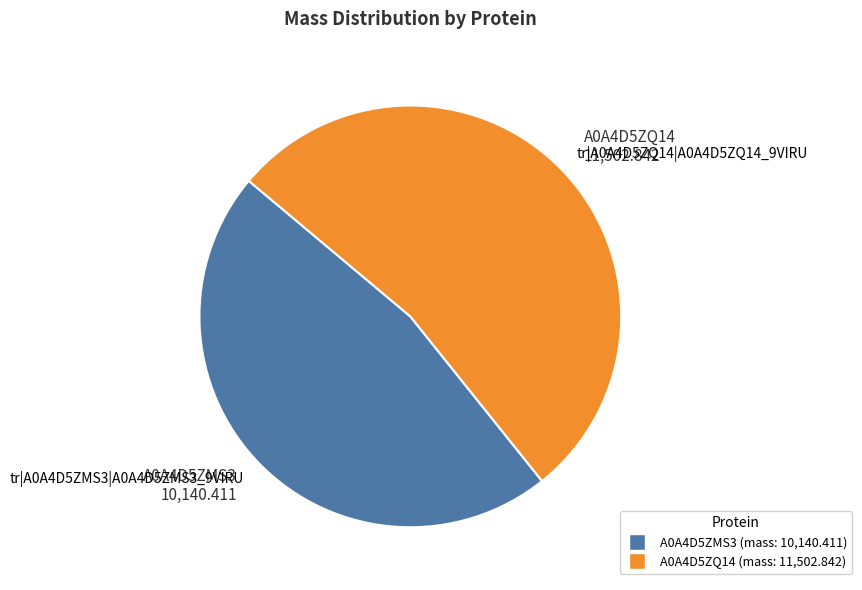

To the nearest percent, what is the difference between the tr|A0A4D5ZQ14|A0A4D5ZQ14_9VIRU and tr|A0A4D5ZMS3|A0A4D5ZMS3_9VIRU slice percentages?

6%